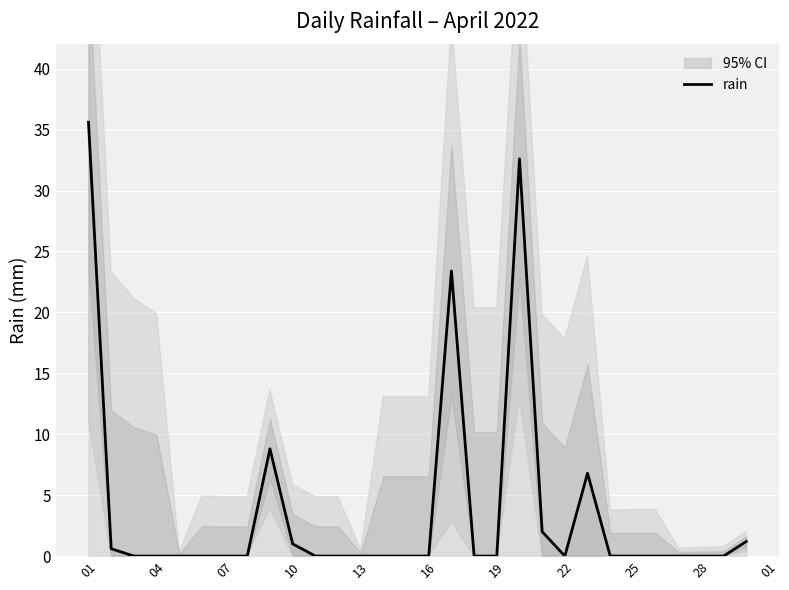

The value of rain at 04 is 24.6. True or false?

False